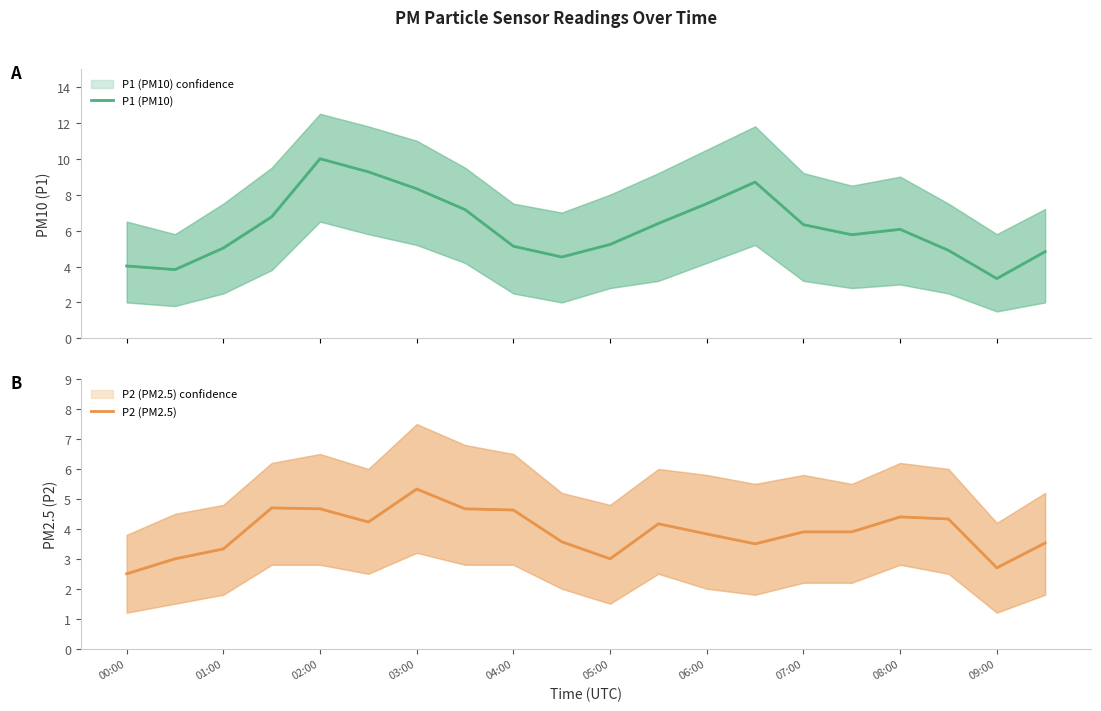

How many interior local peaks does the P1 (PM10) series have?

3